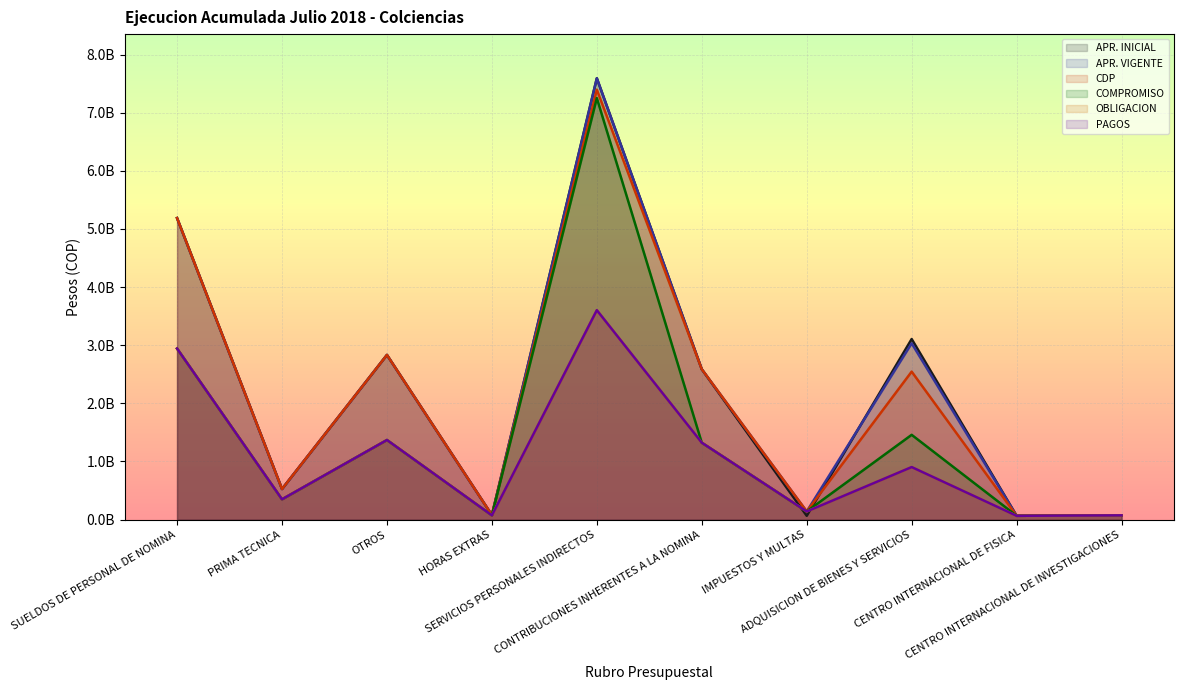

Which series has the widest spread of values?

APR. INICIAL